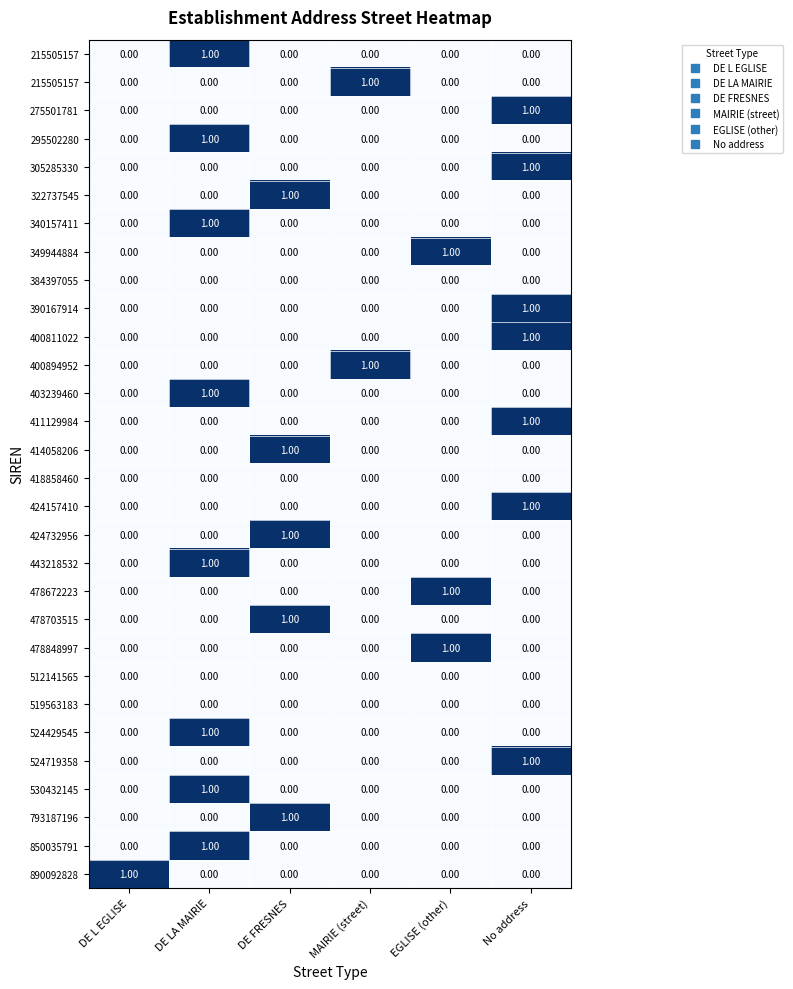

Which has a higher value, MAIRIE (street) or EGLISE (other)?

MAIRIE (street)